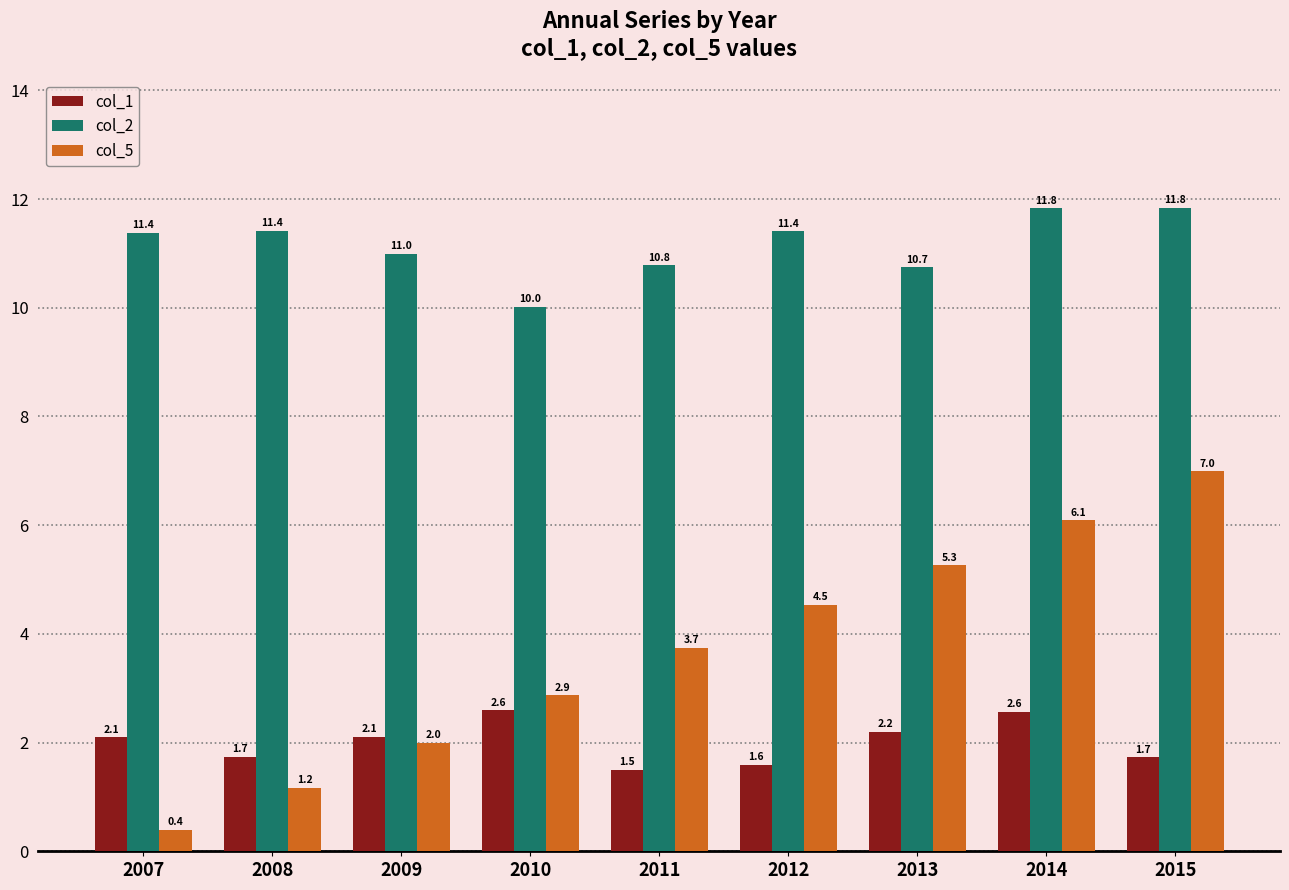

List the labels in order of col_5 value, smallest first.

2007, 2008, 2009, 2010, 2011, 2012, 2013, 2014, 2015